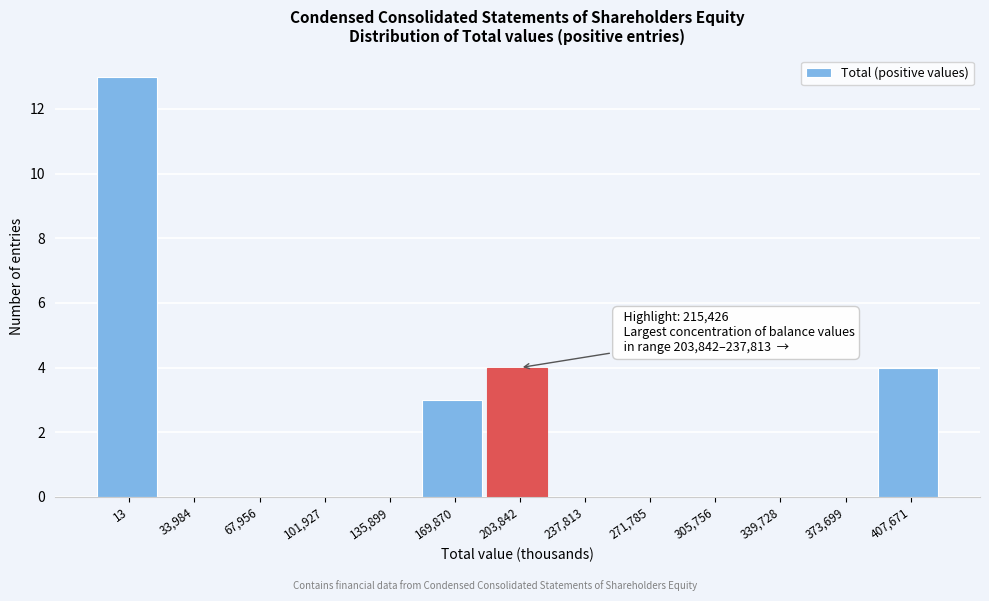

Reading left to right, extract all data points from this chart.

13=13	33,984=0	67,956=0	101,927=0	135,899=0	169,870=3	203,842=4	237,813=0	271,785=0	305,756=0	339,728=0	373,699=0	407,671=4